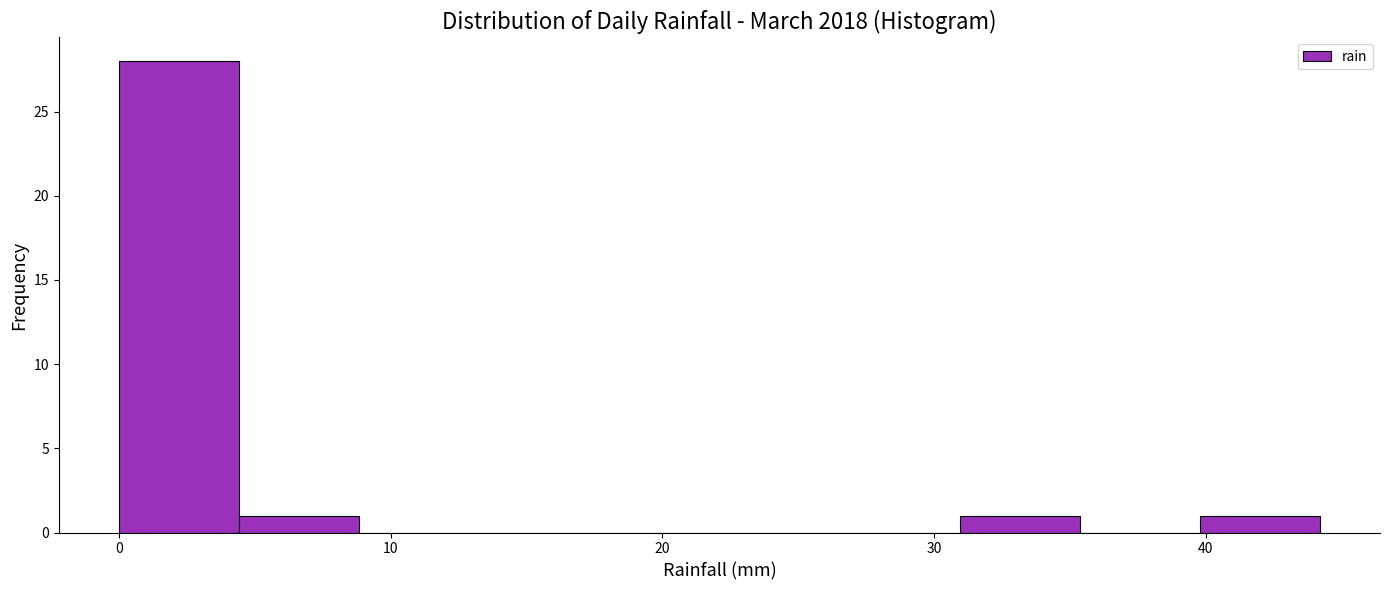

Reading left to right, list every bar in this chart as the range it spans on the x-axis followed by its height. Neither the bar edges nor the heights are printed on the chart, so give them approximately, as read against the axes.

0 to 4: 28
4 to 9: 1
9 to 13: 0
13 to 18: 0
18 to 22: 0
22 to 27: 0
27 to 31: 0
31 to 35: 1
35 to 40: 0
40 to 44: 1